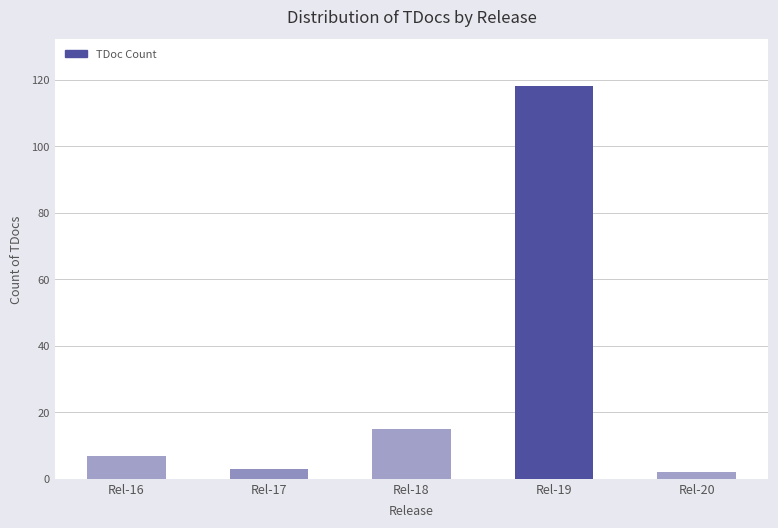

Reading left to right, what are all the values shown in this chart?

Rel-16=7	Rel-17=3	Rel-18=15	Rel-19=118	Rel-20=2